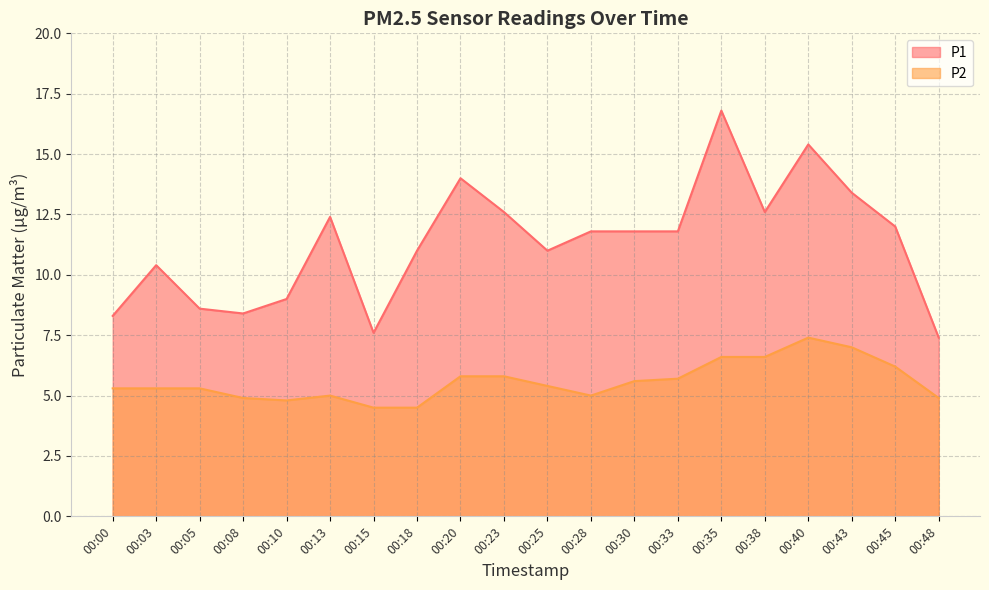

What value does the P2 series have at 00:18?

4.5